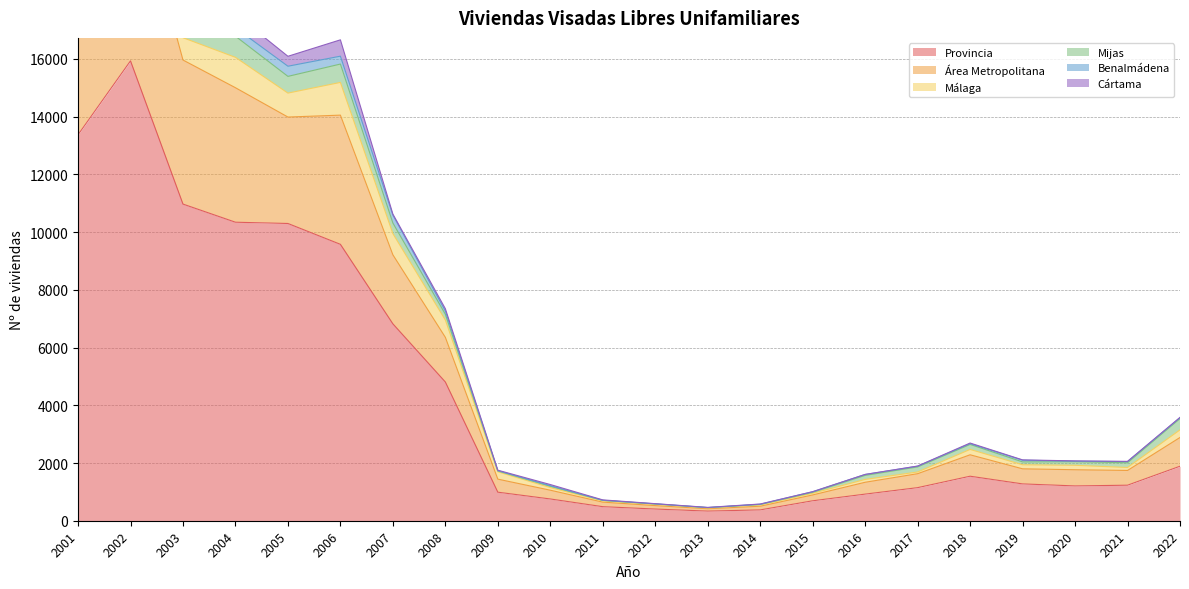

True or false: Área Metropolitana and Benalmádena cross at least once.

False